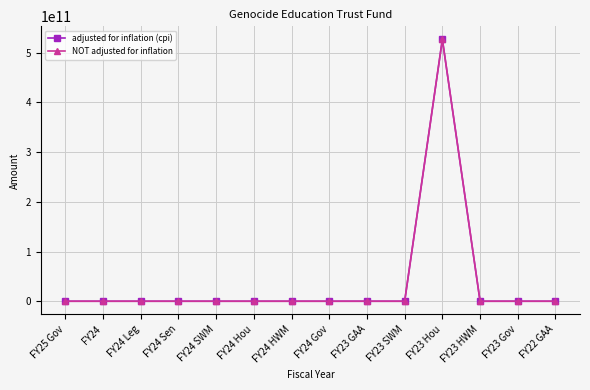

Is this an area chart (filled region under the line)?

No